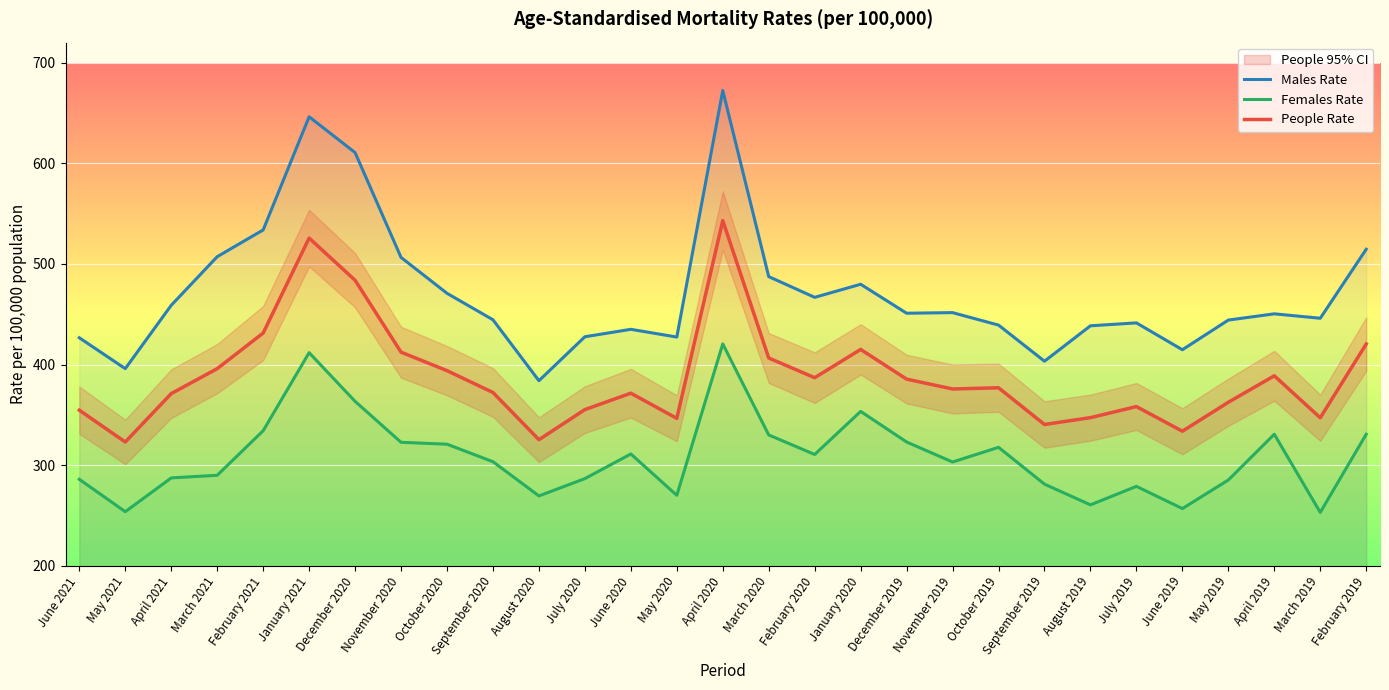

Reading right to left, list all the values displayed in this chart.

Males Rate: February 2019=514.6	March 2019=446.0	April 2019=450.4	May 2019=444.2	June 2019=414.7	July 2019=441.4	August 2019=438.5	September 2019=403.3	October 2019=439.2	November 2019=451.6	December 2019=451.0	January 2020=479.8	February 2020=466.8	March 2020=487.4	April 2020=672.4	May 2020=427.3	June 2020=435.0	July 2020=427.6	August 2020=383.9	September 2020=444.5	October 2020=470.8	November 2020=506.5	December 2020=610.7	January 2021=646.3	February 2021=533.8	March 2021=507.2	April 2021=458.9	May 2021=395.9	June 2021=426.6
Females Rate: February 2019=330.7	March 2019=253.0	April 2019=330.7	May 2019=285.2	June 2019=256.8	July 2019=278.9	August 2019=260.5	September 2019=281.1	October 2019=317.7	November 2019=303.1	December 2019=323.0	January 2020=353.4	February 2020=310.6	March 2020=330.0	April 2020=420.5	May 2020=270.0	June 2020=311.1	July 2020=286.6	August 2020=269.4	September 2020=303.4	October 2020=320.8	November 2020=322.7	December 2020=363.4	January 2021=411.8	February 2021=334.2	March 2021=289.9	April 2021=287.3	May 2021=253.7	June 2021=285.9
People Rate: February 2019=420.4	March 2019=347.1	April 2019=388.8	May 2019=362.5	June 2019=333.7	July 2019=358.2	August 2019=347.2	September 2019=340.4	October 2019=376.9	November 2019=375.7	December 2019=385.5	January 2020=415.0	February 2020=386.9	March 2020=406.5	April 2020=543.1	May 2020=346.5	June 2020=371.5	July 2020=355.2	August 2020=325.3	September 2020=372.2	October 2020=393.9	November 2020=412.3	December 2020=483.8	January 2021=525.7	February 2021=431.3	March 2021=395.9	April 2021=371.1	May 2021=323.0	June 2021=354.6